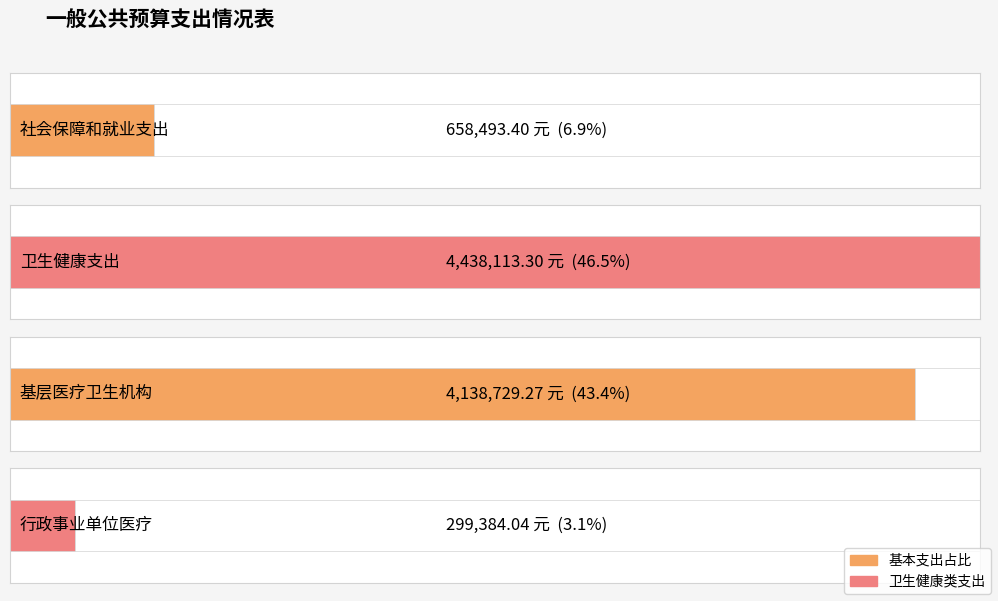

List the labels in order of value, smallest first.

行政事业单位医疗, 社会保障和就业支出, 基层医疗卫生机构, 卫生健康支出